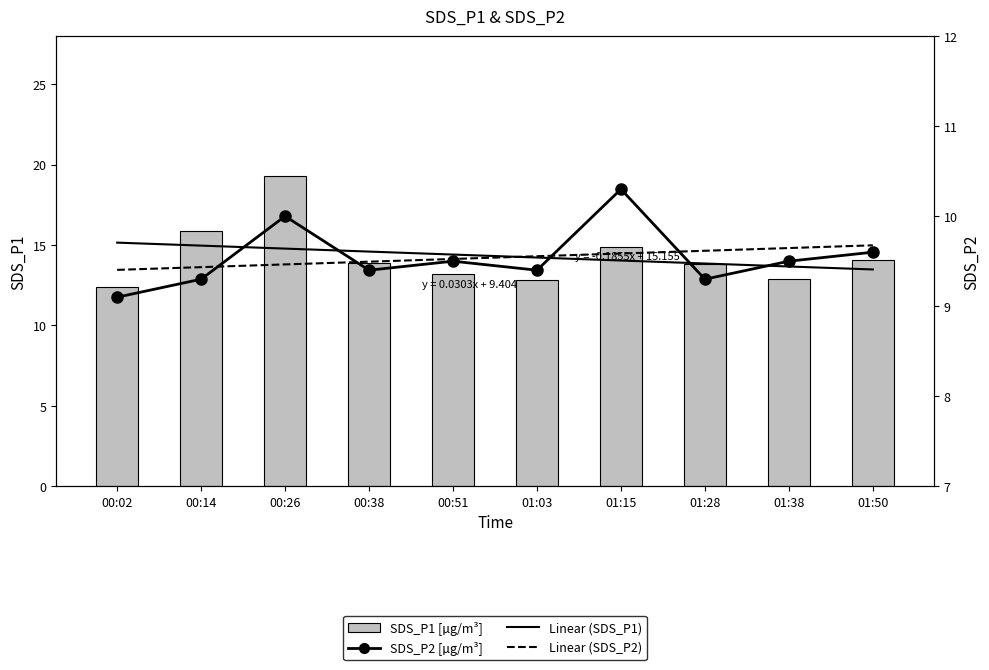

Rank the categories by SDS_P2 value from lowest to highest.

00:02, 00:14, 01:28, 00:38, 01:03, 00:51, 01:38, 01:50, 00:26, 01:15